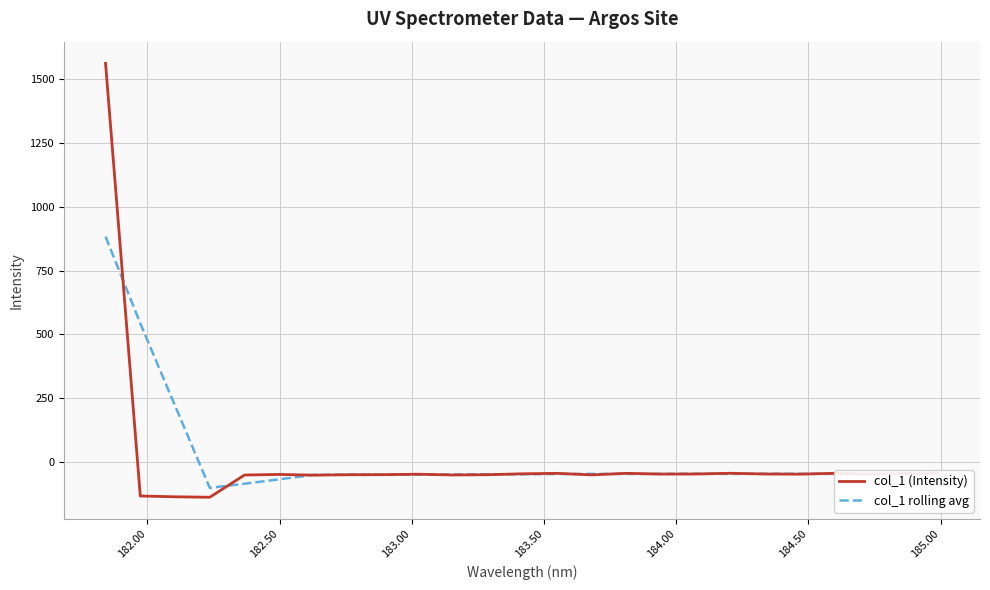

What is the minimum value shown in the chart?

-139.0